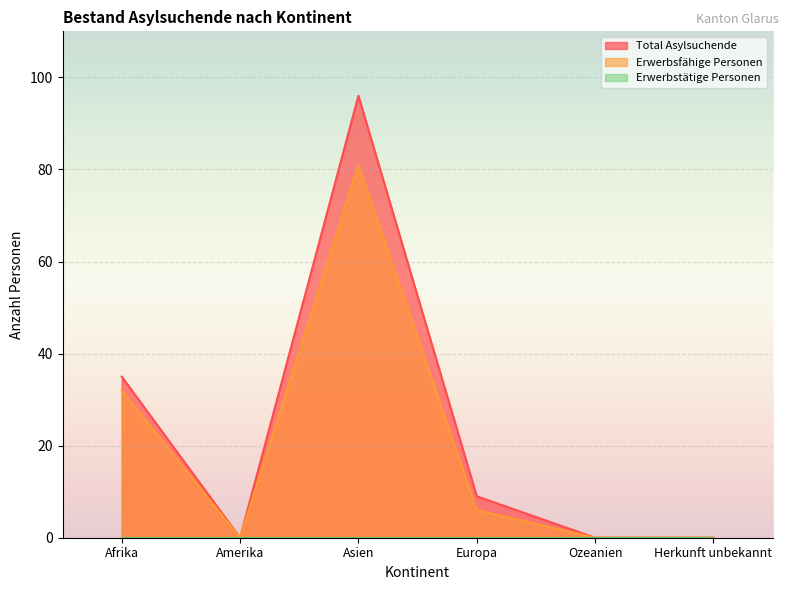

Reading left to right, transcribe all the data shown in this chart.

Total Asylsuchende: Afrika=35	Amerika=0	Asien=96	Europa=9	Ozeanien=0	Herkunft unbekannt=0
Erwerbsfähige Personen: Afrika=32	Amerika=0	Asien=81	Europa=6	Ozeanien=0	Herkunft unbekannt=0